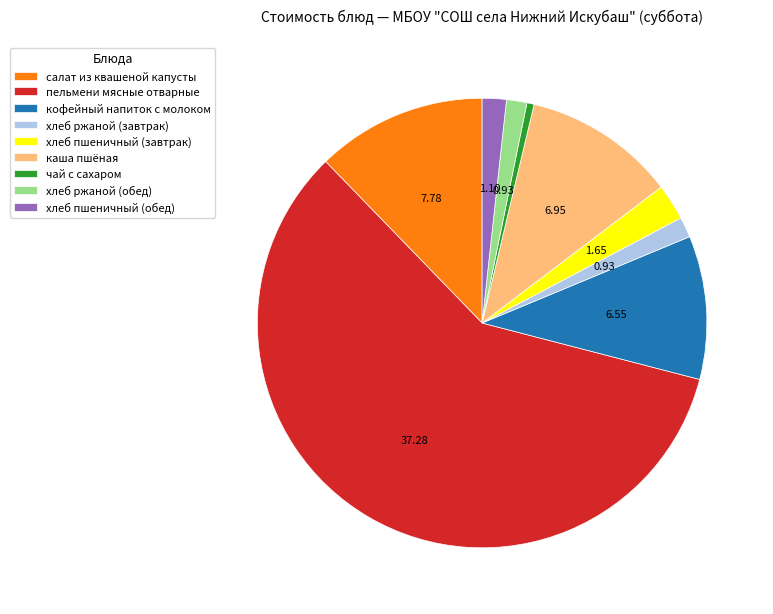

What is the majority slice?

пельмени мясные отварные